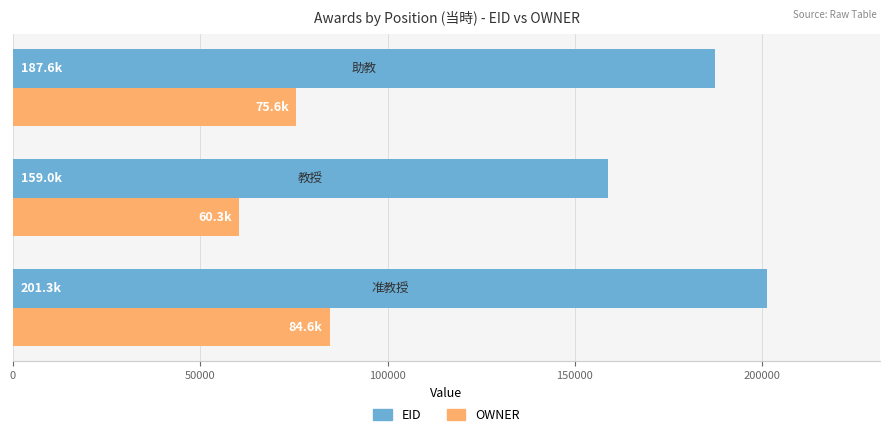

Which series has the widest spread of values?

EID